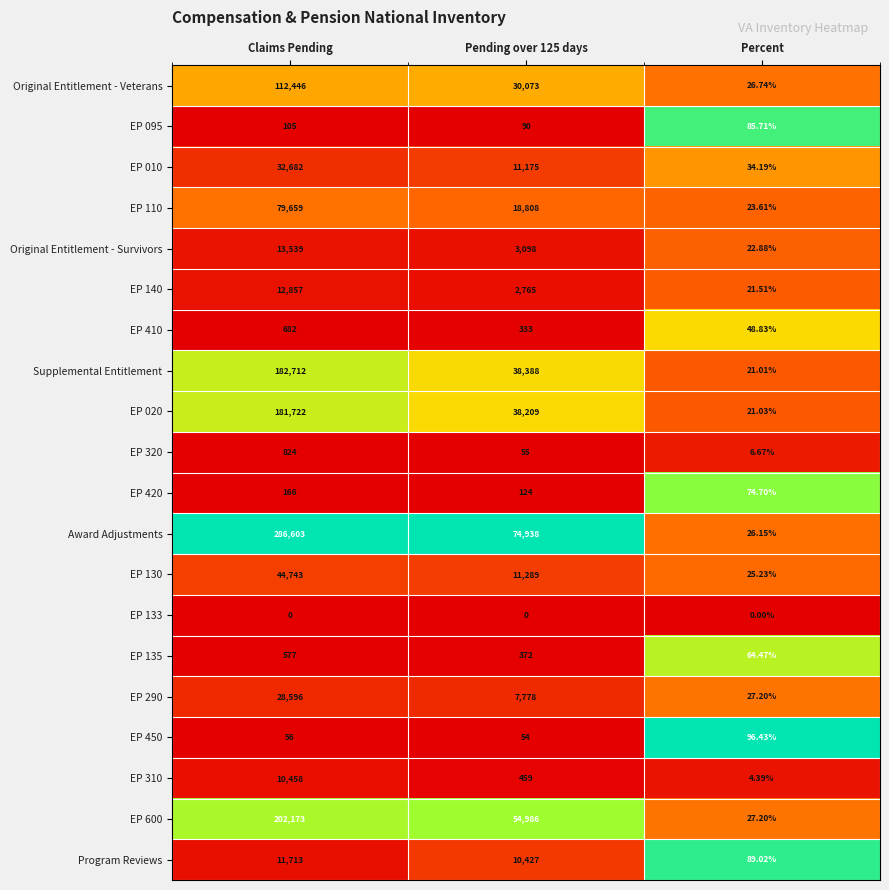

What is the spread (max minus min) of values at Percent?

96.4